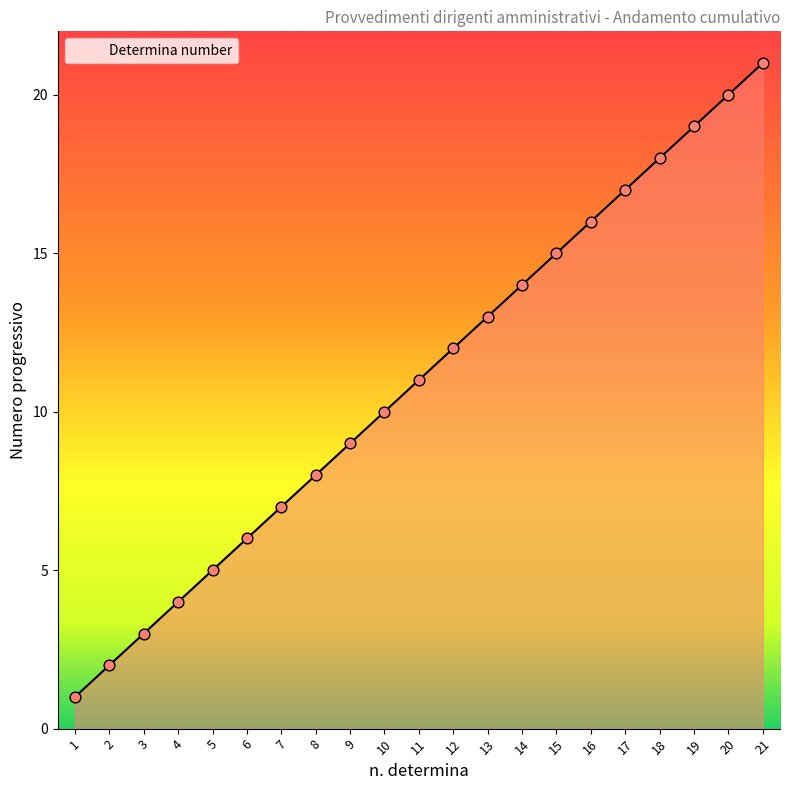

What is the change in value from 12 to 16?

+4